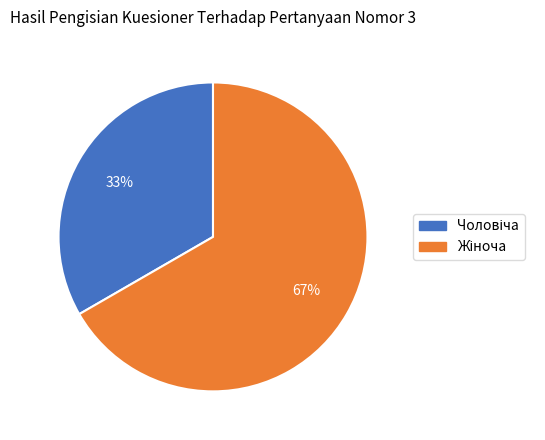

Does any single category account for the majority?

Yes